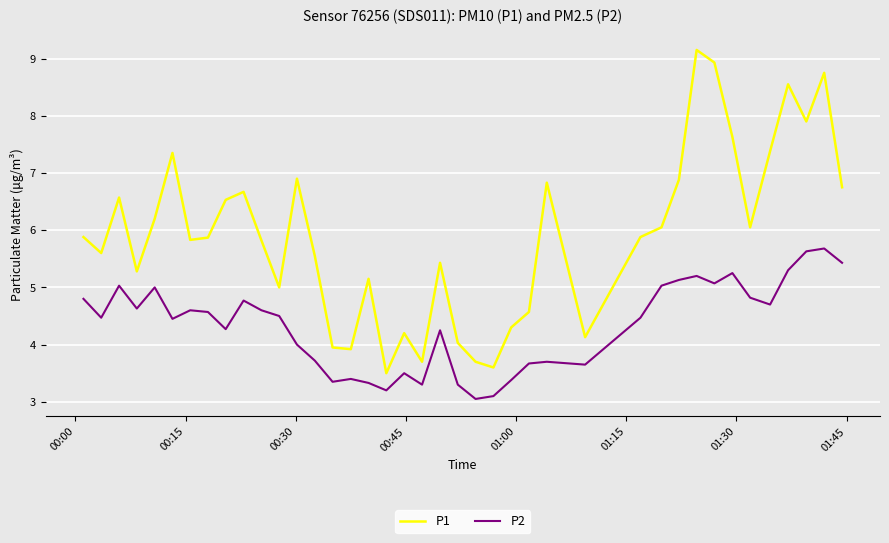

What are all the series names shown in the legend?

P1, P2